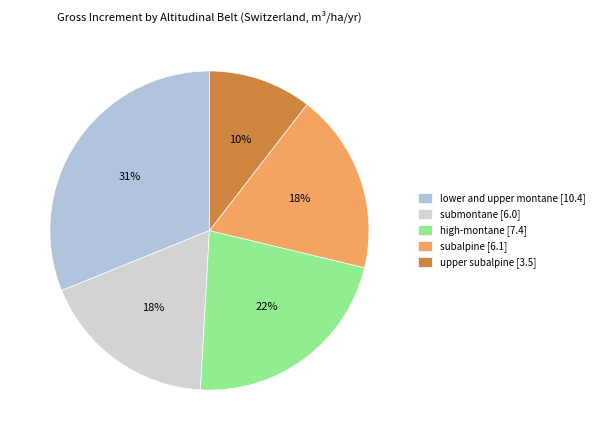

Between submontane and subalpine, which is larger?

subalpine